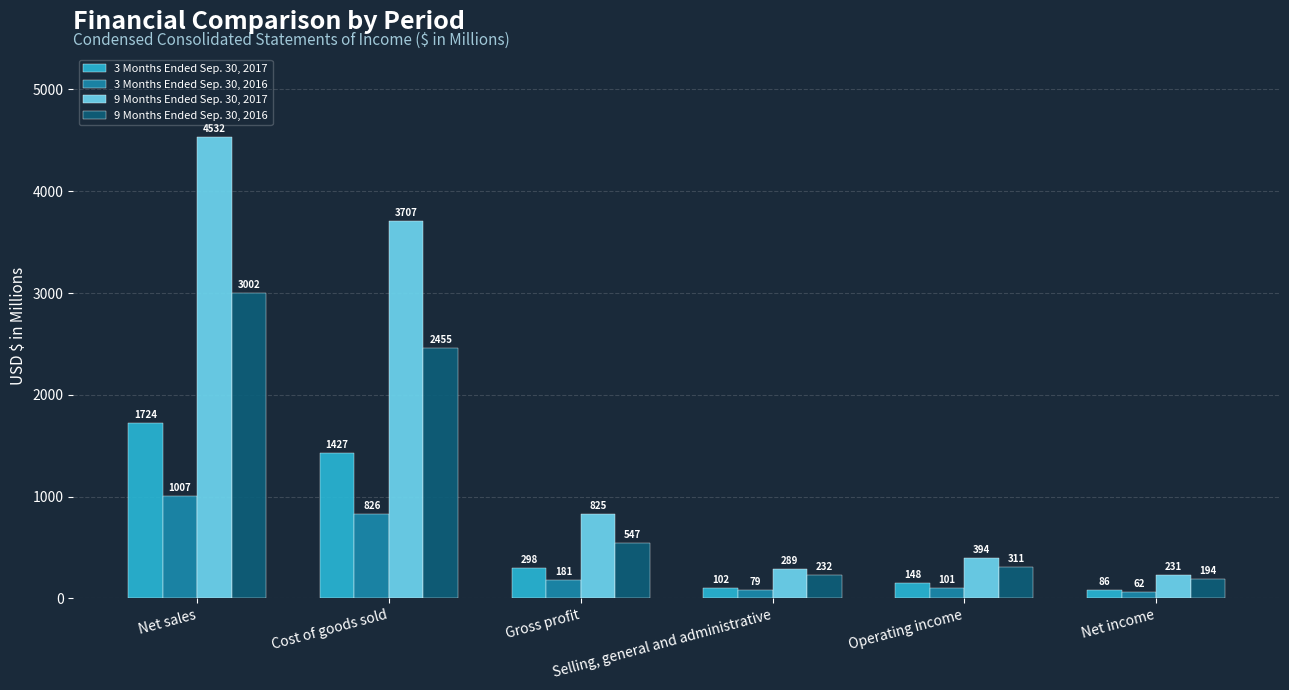

What is the highest value of the 9 Months Ended Sep. 30, 2016 series?

3001.5